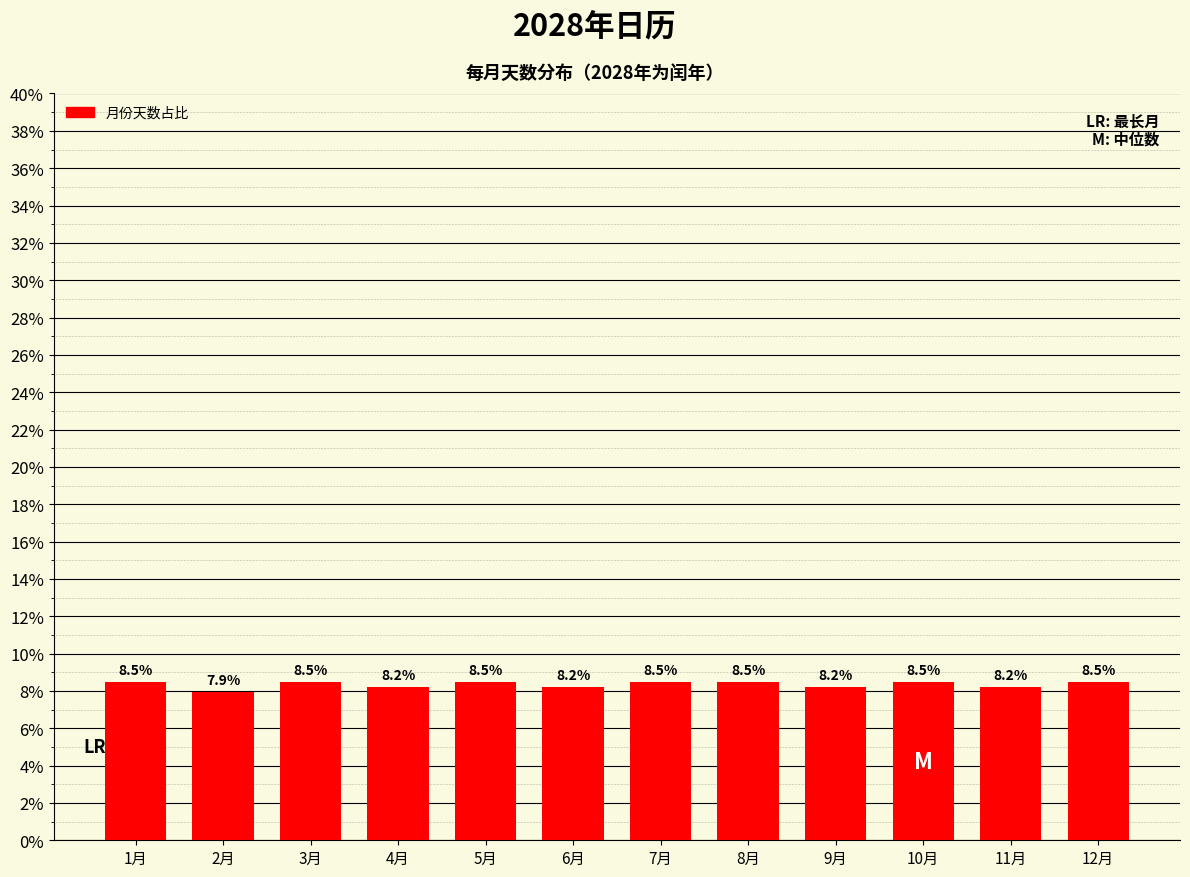

Reading right to left, list all the values displayed in this chart.

12月=8.5	11月=8.2	10月=8.5	9月=8.2	8月=8.5	7月=8.5	6月=8.2	5月=8.5	4月=8.2	3月=8.5	2月=7.9	1月=8.5